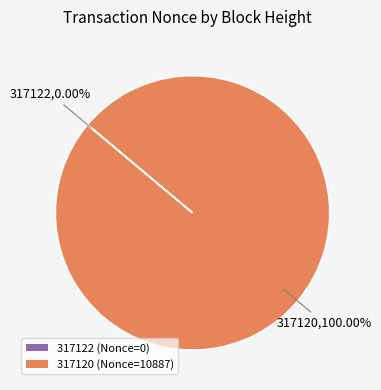

The 317120 slice represents 99% of the pie. True or false?

False